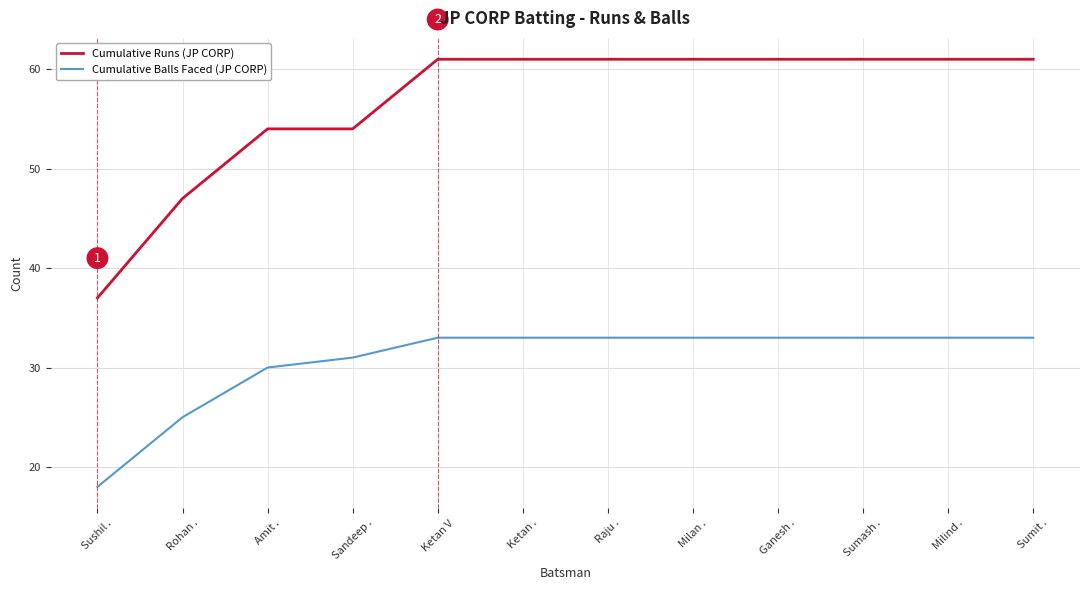

What is the total value across all series at Ganesh .?

94